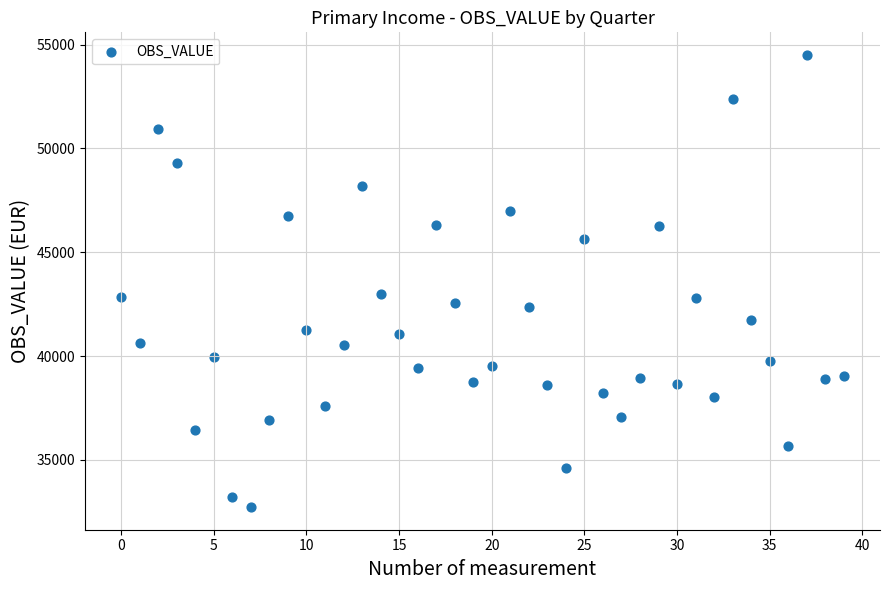

What is the range of Y values (max minus min)?

21786.6